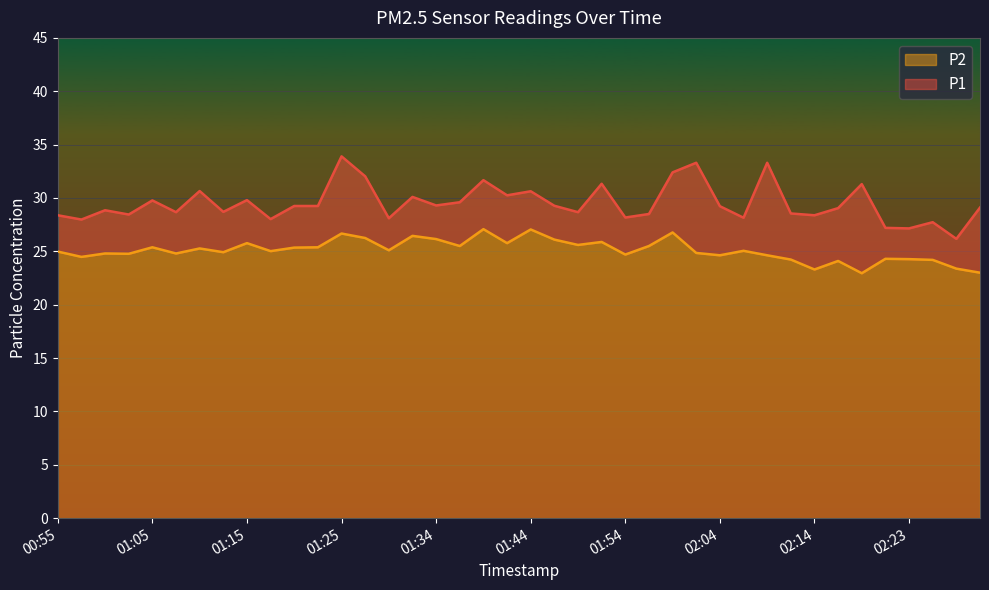

Rank the series by their average value, from lowest to highest.

P2, P1